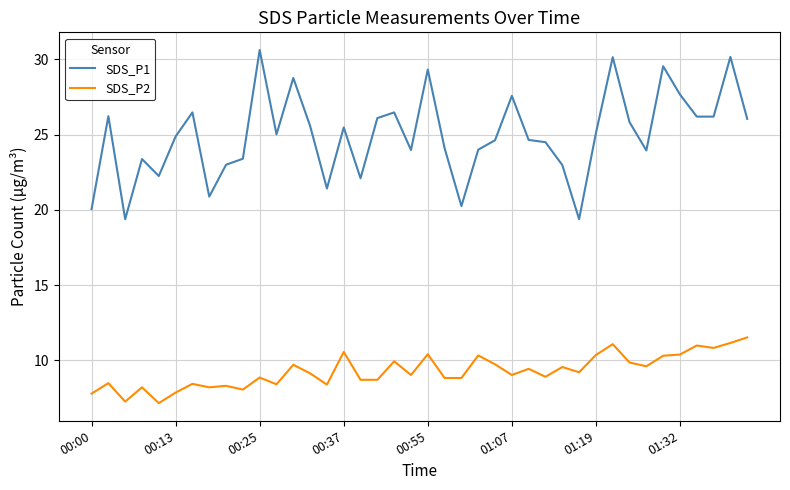

True or false: SDS_P2 and SDS_P1 cross at least once.

False